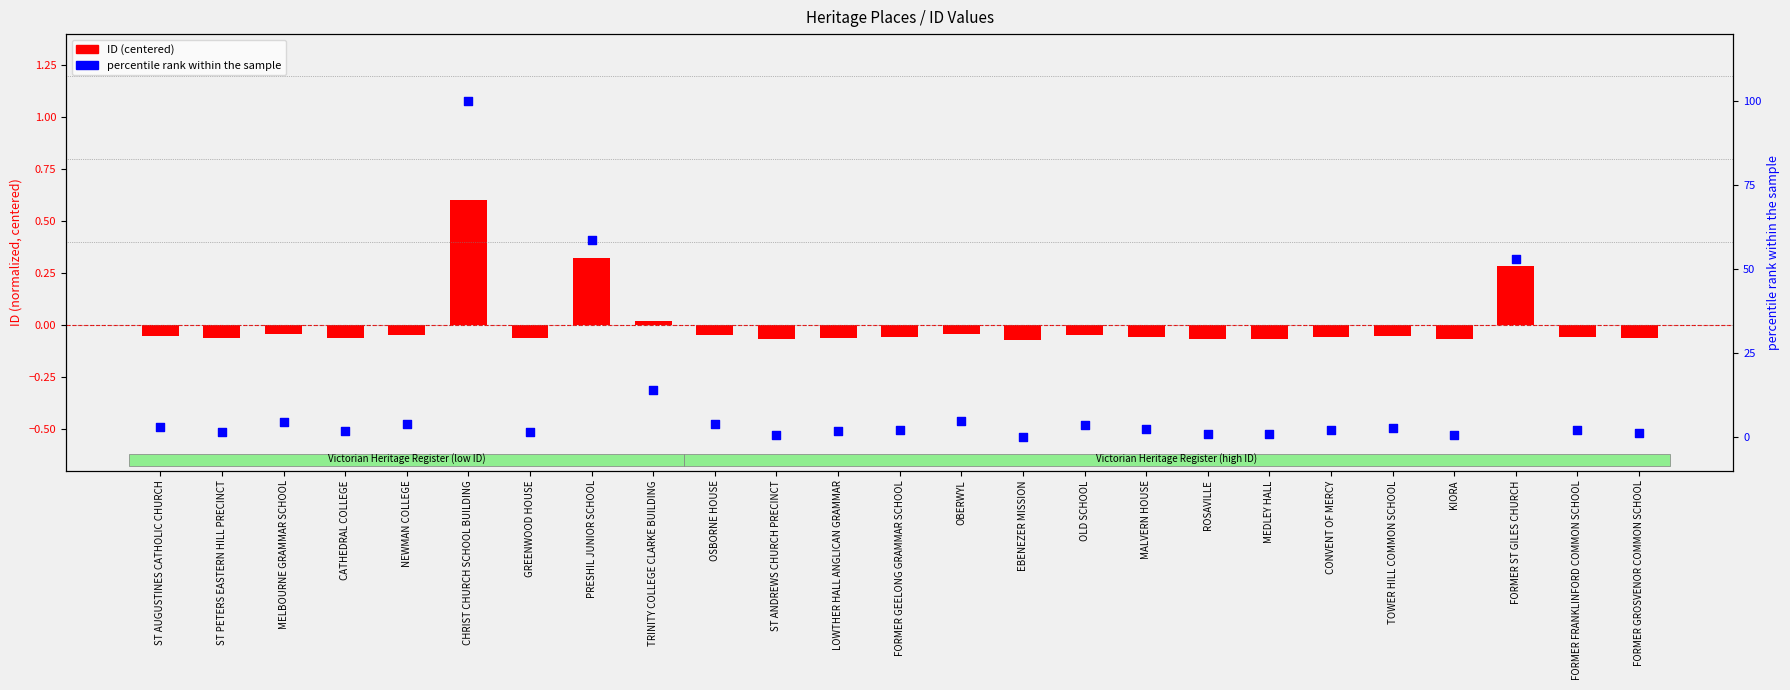

At which category is the sum across all series the highest?

CHRIST CHURCH SCHOOL BUILDING